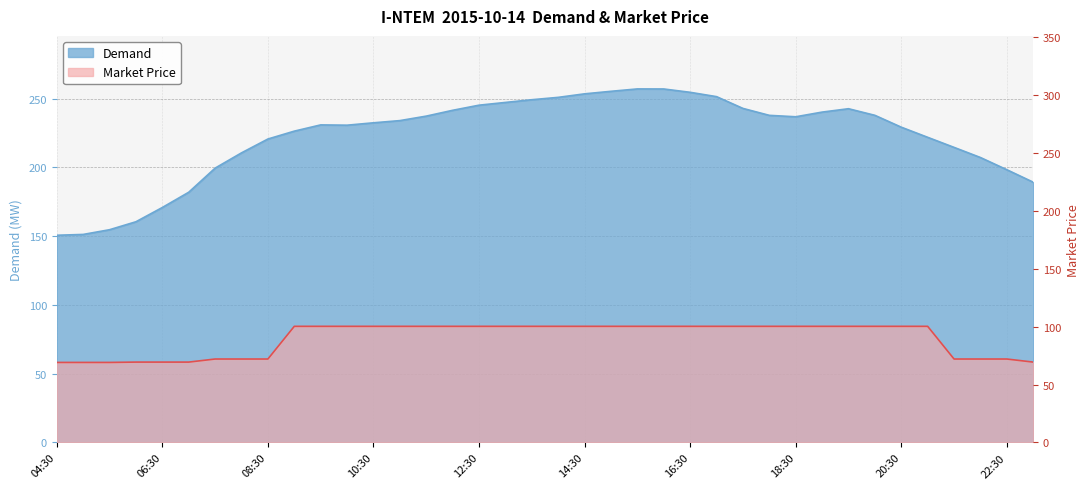

Which series has the largest total across all categories?

Demand